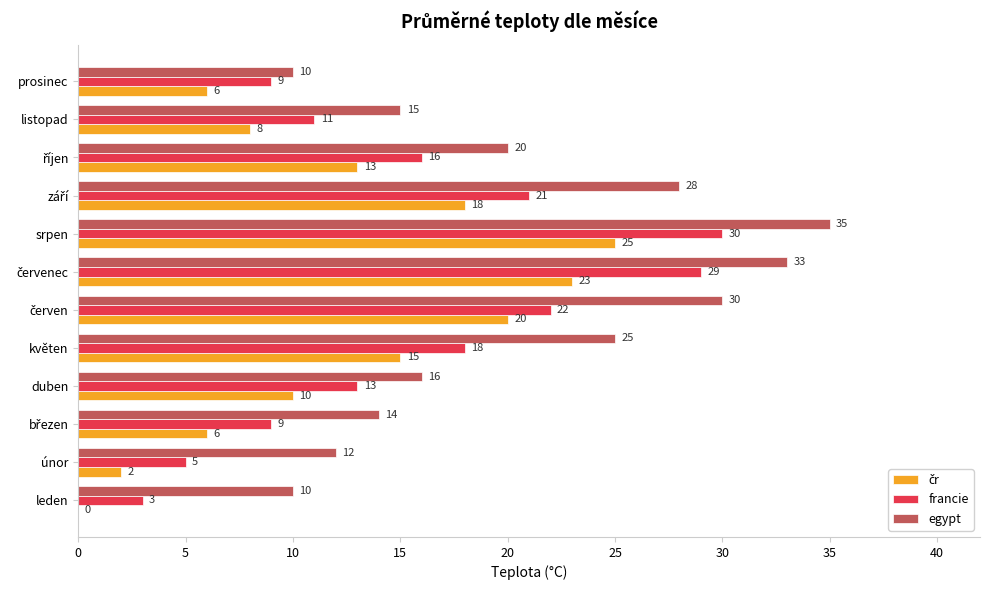

What is the maximum value shown in the chart?

35